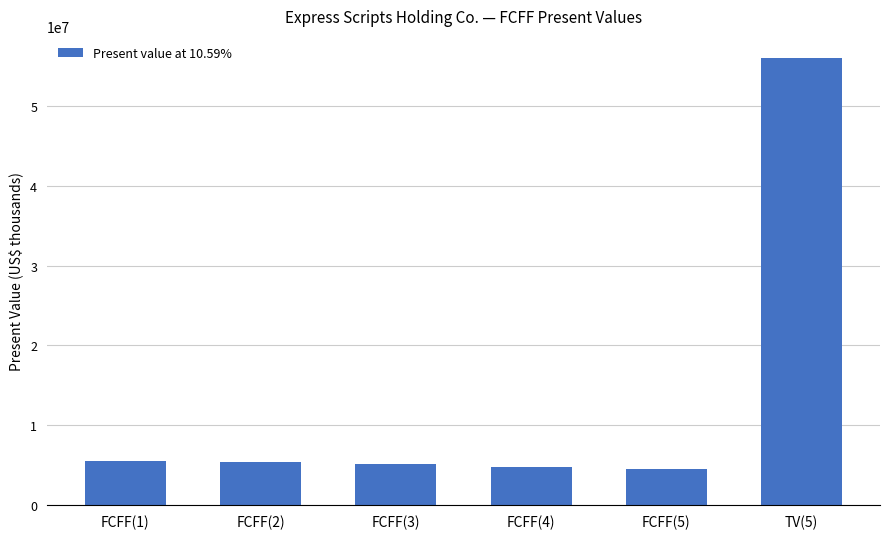

Approximately how many times larger is the value at FCFF(3) compared to TV(5)?

0.1